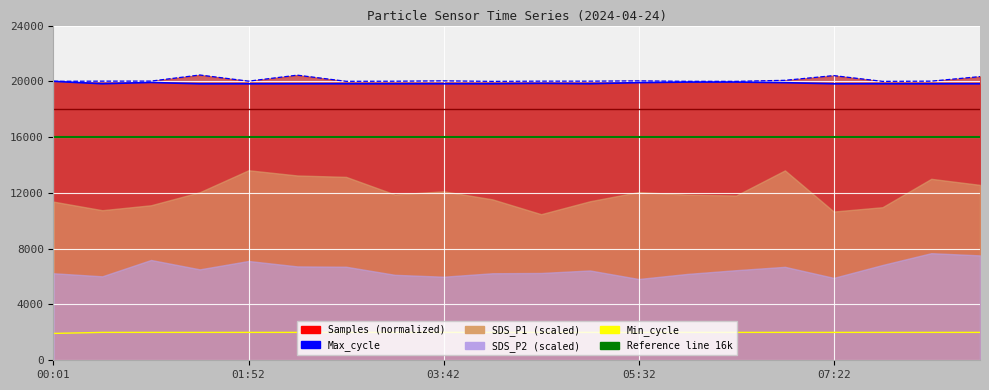

What is the greatest value displayed?

20455.0